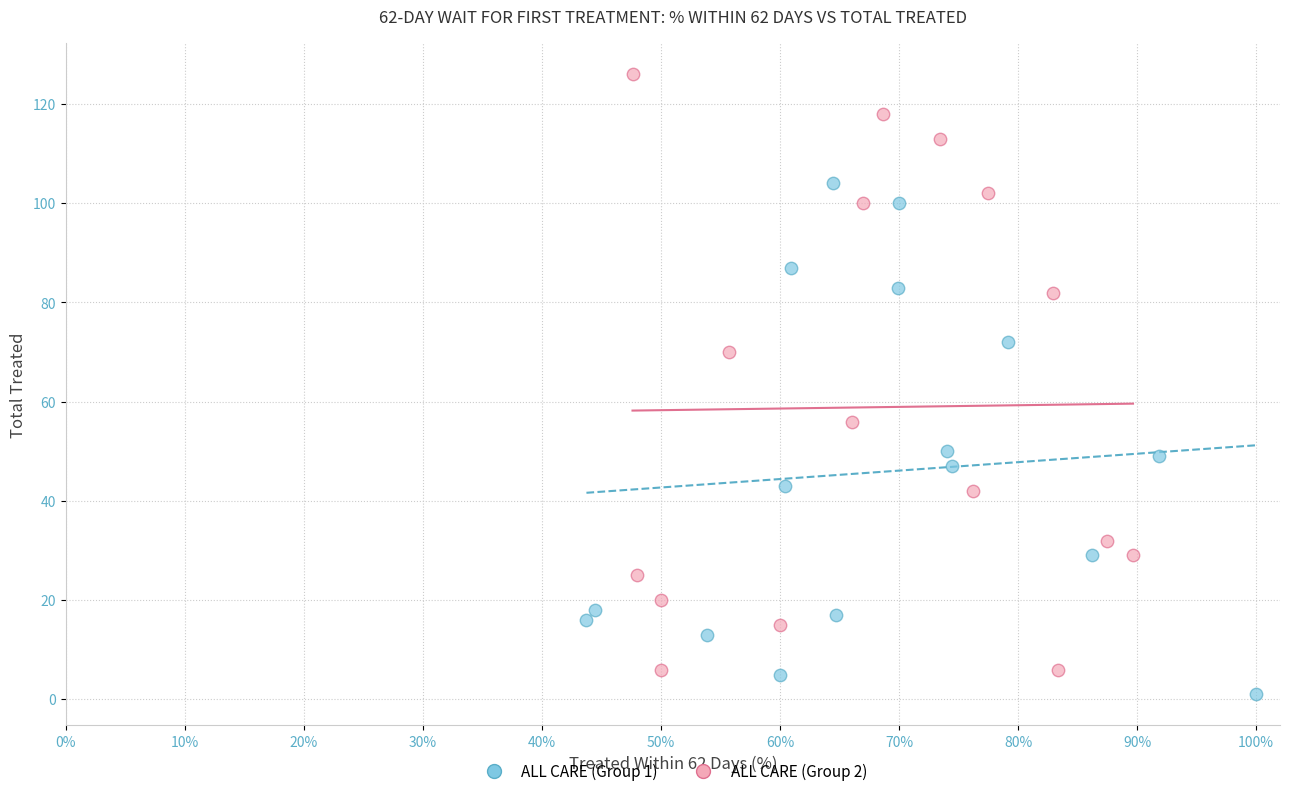

Which series reaches the minimum Y coordinate?

ALL CARE (Group 1)